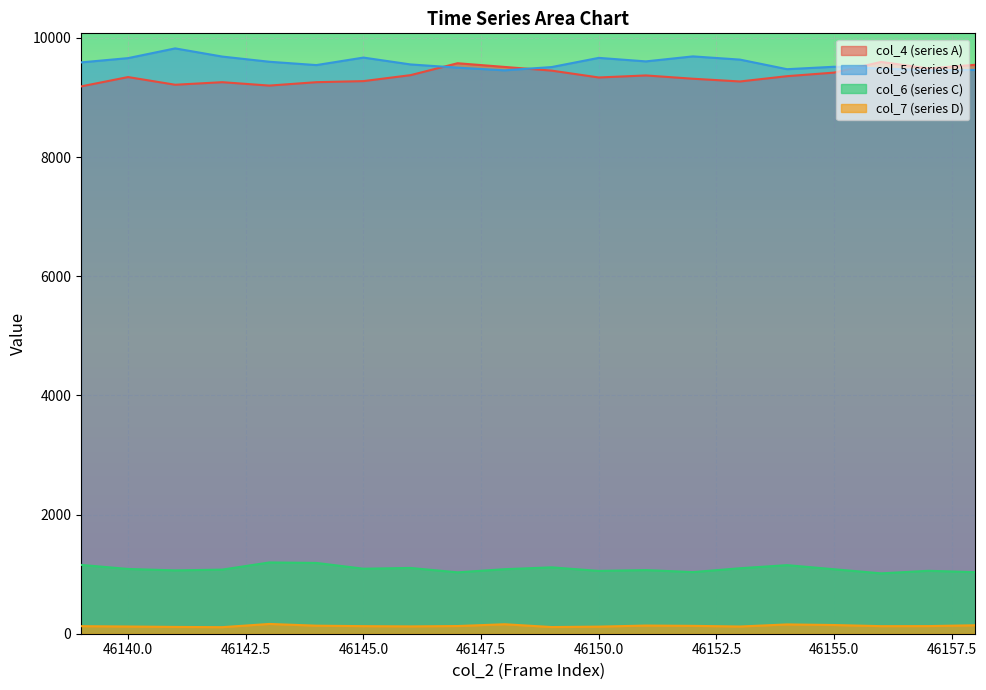

What is the value of the col_5 point at the 18th from the left?

9486